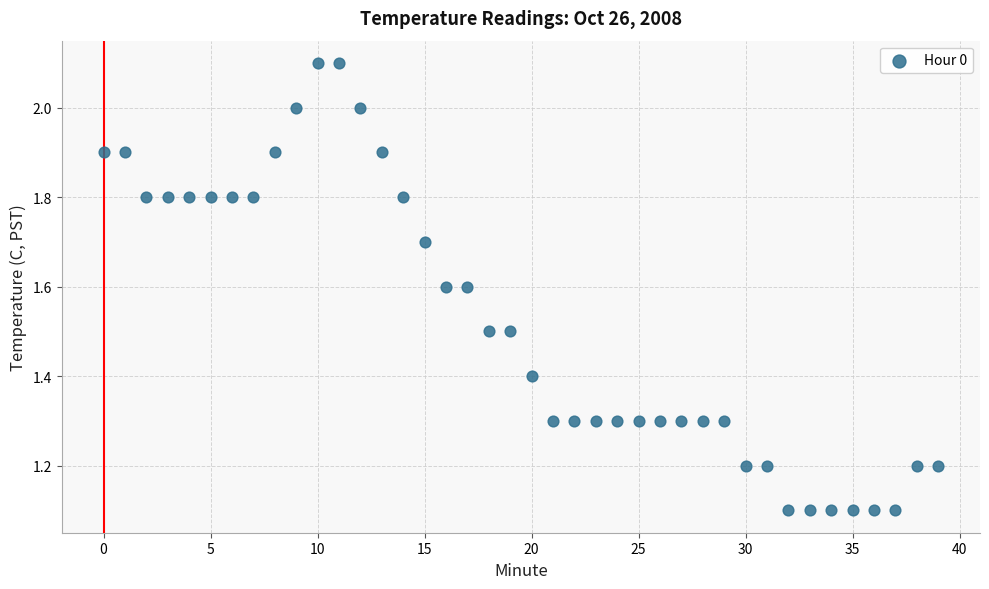

What is the range of Y values (max minus min)?

1.0